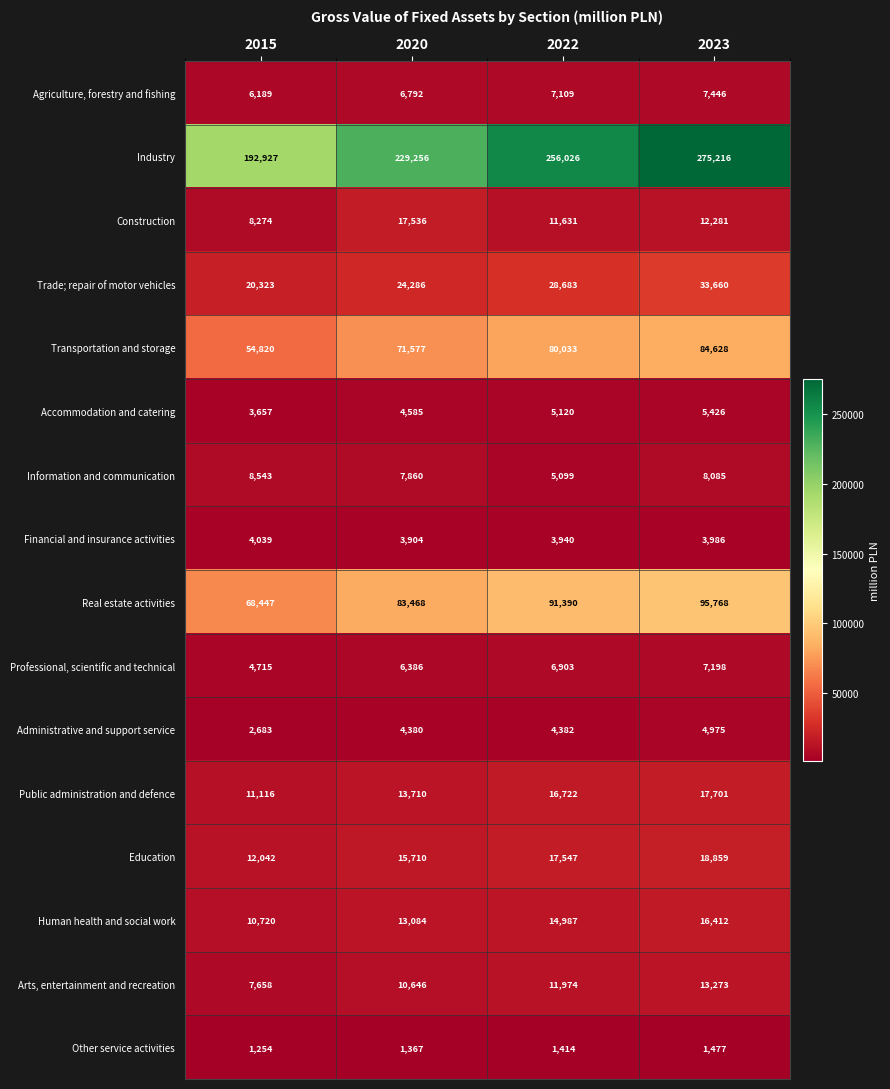

Rank the series at 2020 from highest to lowest value.

Industry, Real estate activities, Transportation and storage, Trade; repair of motor vehicles, Construction, Education, Public administration and defence, Human health and social work, Arts, entertainment and recreation, Information and communication, Agriculture, forestry and fishing, Professional, scientific and technical, Accommodation and catering, Administrative and support service, Financial and insurance activities, Other service activities